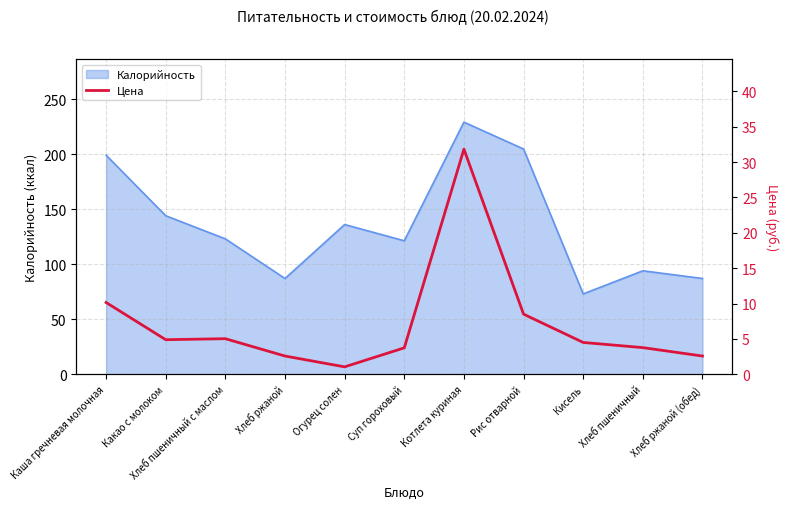

What is the approximate value of Калорийность at Рис отварной?

204.6